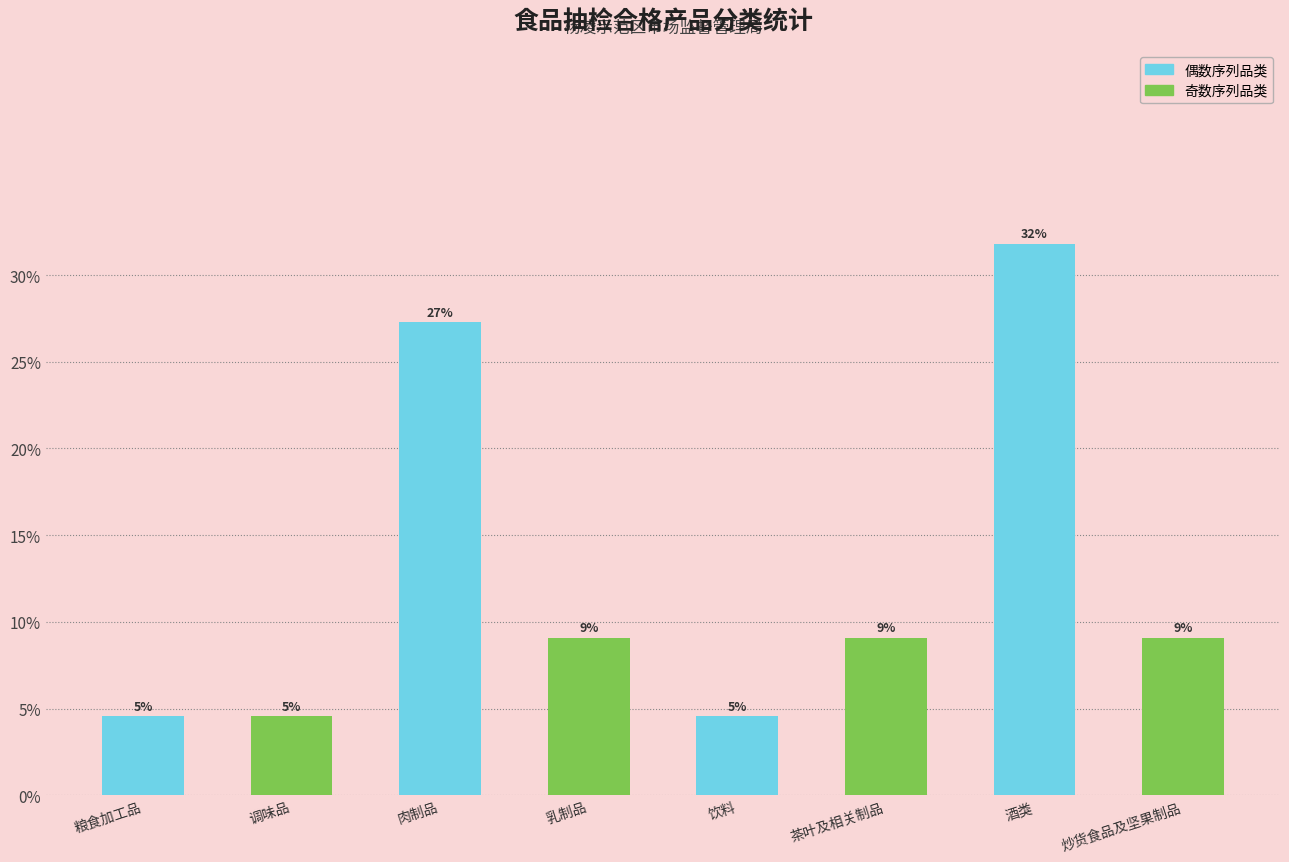

The chart shows a value of 6.1 at 炒货食品及坚果制品. True or false?

False